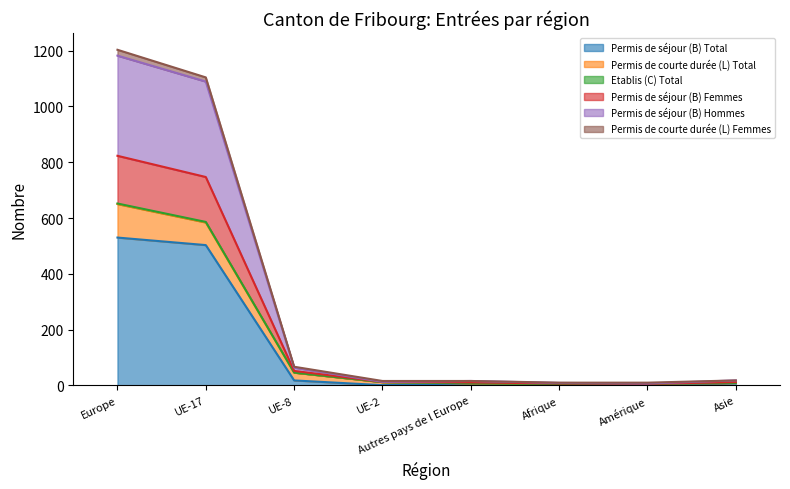

Where does the Permis de séjour (B) Hommes series first go above 13?

Europe